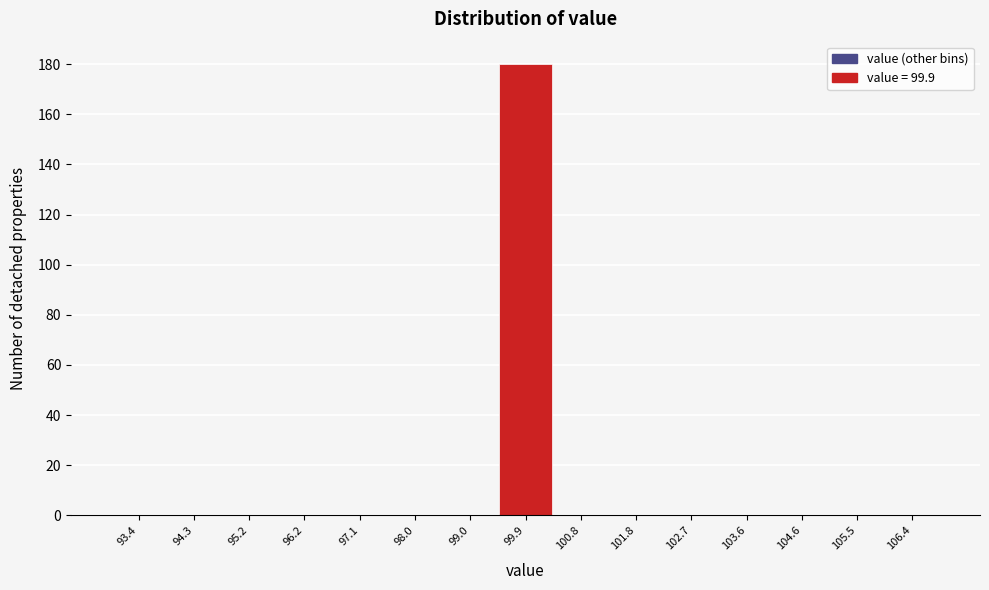

How tall is the bar that spans 99.4 to 100.4 on the x-axis? Neither the bar edges nor the heights are printed on the chart, so give them approximately, as read against the axes.

180